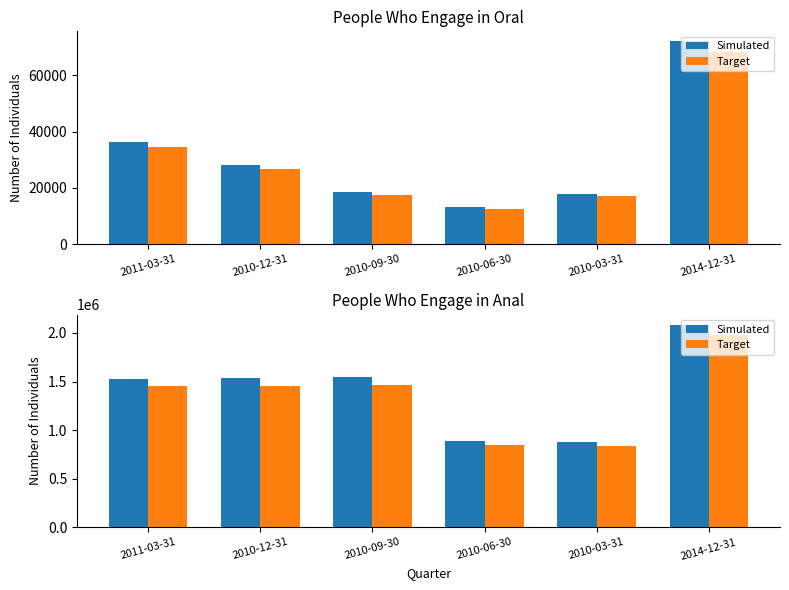

How many categories are shown in the chart?

6